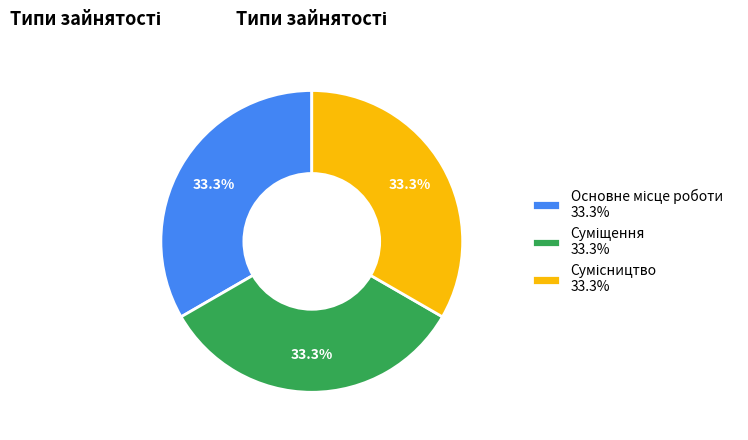

To the nearest percent, what is the average slice percentage?

33%